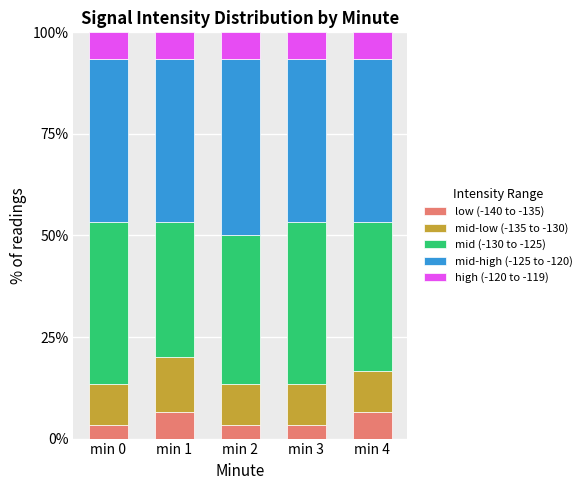

What is the difference between the second highest and minimum values in the low (-140 to -135) series?

3.3